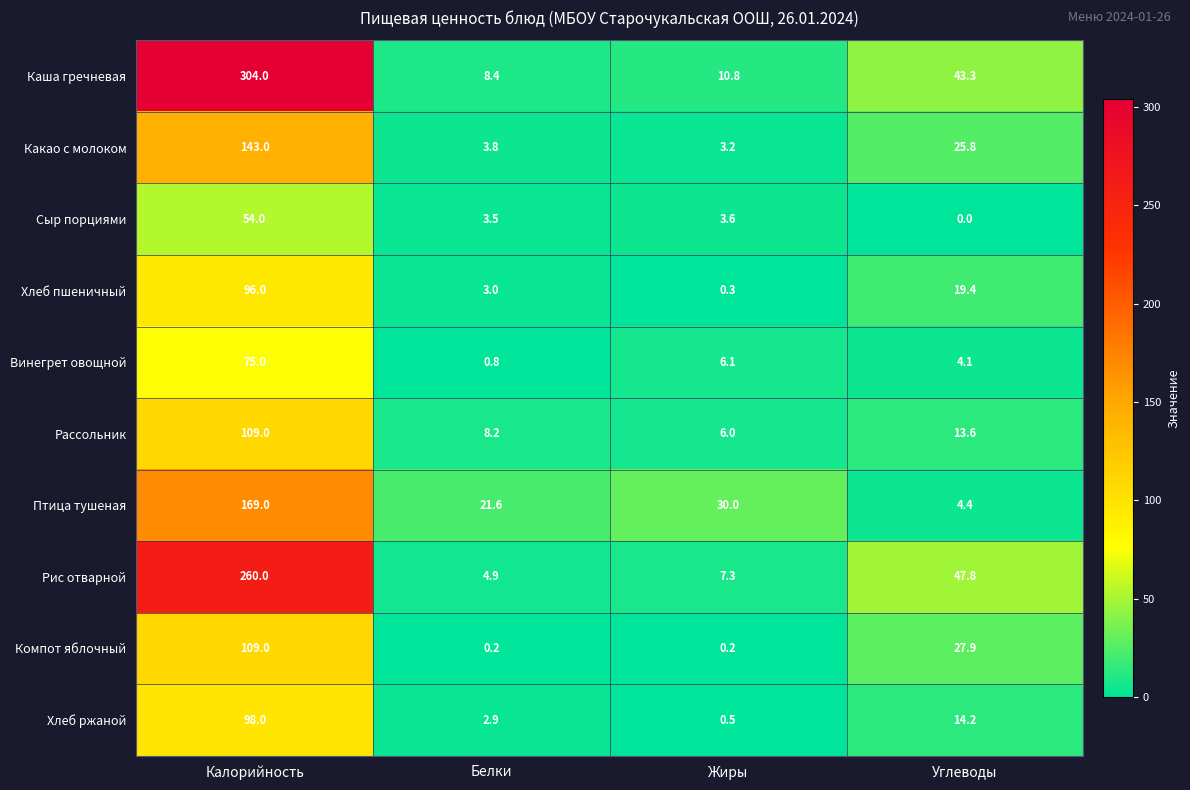

The value of Сыр порциями at Углеводы is 27.3. True or false?

False